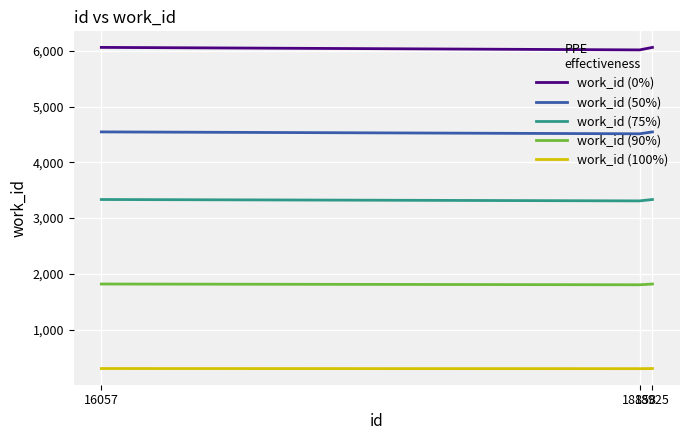

What is the total value across all series at 16057?

16059.0